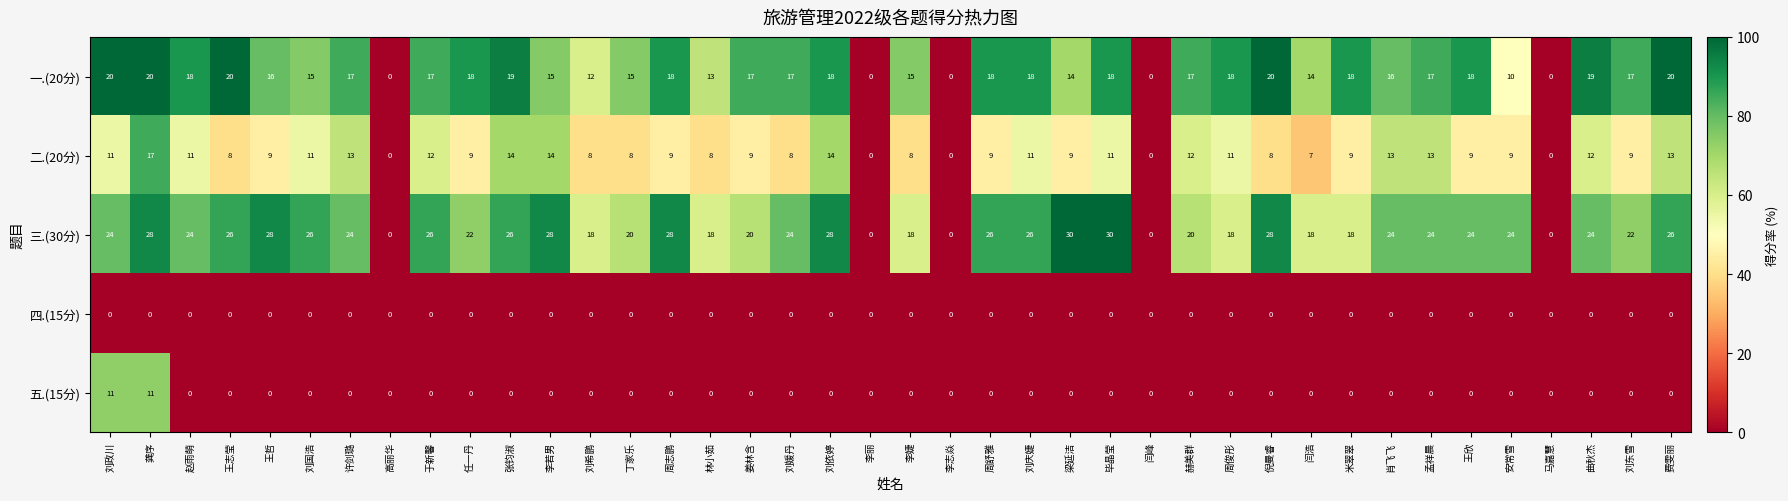

What is the spread (max minus min) of values at 闫浩?

18